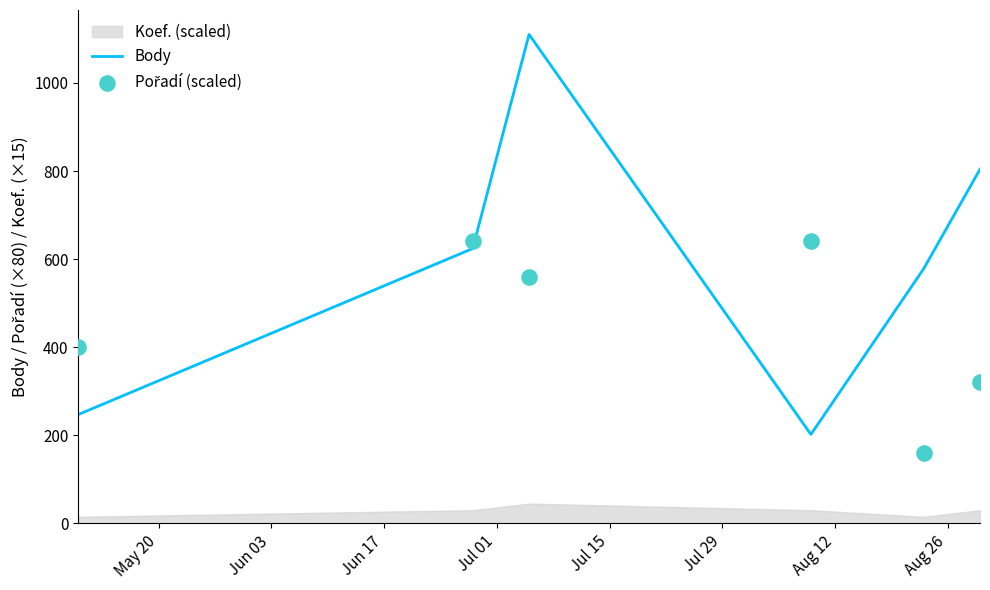

What is the lowest value of the Body series?

202